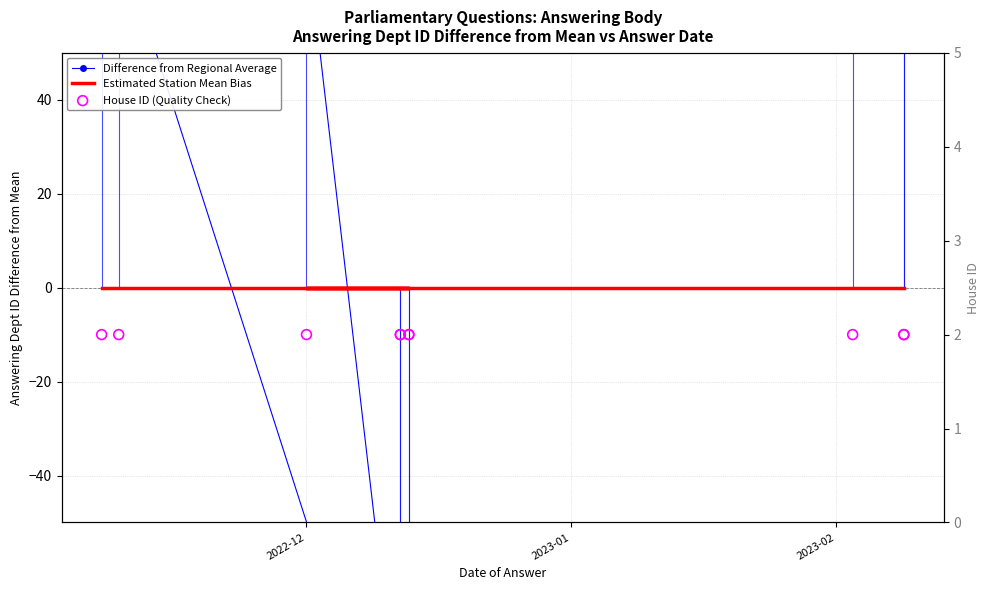

Which series has the largest total across all categories?

House ID (Quality Check)